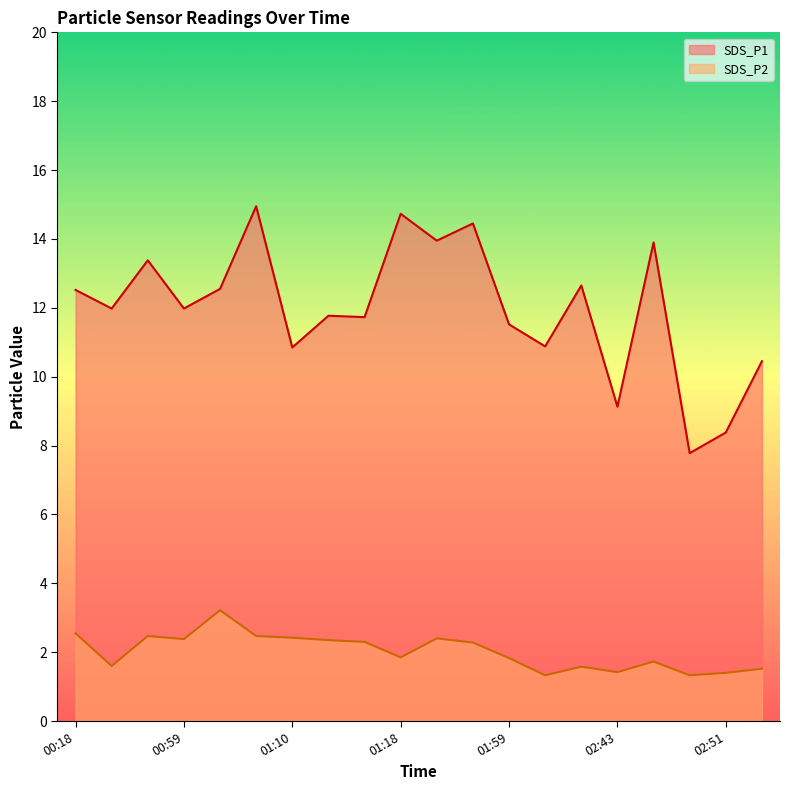

True or false: SDS_P1 and SDS_P2 intersect in this chart.

False